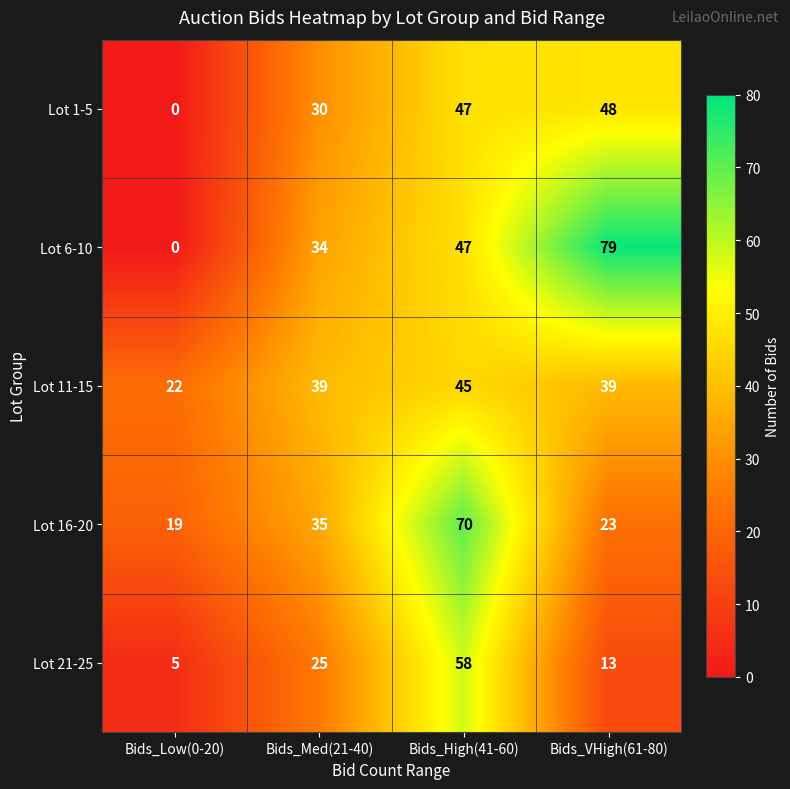

Reading left to right, what are all the values shown in this chart?

Lot 1-5: Bids_Low(0-20)=0	Bids_Med(21-40)=30	Bids_High(41-60)=47	Bids_VHigh(61-80)=48
Lot 6-10: Bids_Low(0-20)=0	Bids_Med(21-40)=34	Bids_High(41-60)=47	Bids_VHigh(61-80)=79
Lot 11-15: Bids_Low(0-20)=22	Bids_Med(21-40)=39	Bids_High(41-60)=45	Bids_VHigh(61-80)=39
Lot 16-20: Bids_Low(0-20)=19	Bids_Med(21-40)=35	Bids_High(41-60)=70	Bids_VHigh(61-80)=23
Lot 21-25: Bids_Low(0-20)=5	Bids_Med(21-40)=25	Bids_High(41-60)=58	Bids_VHigh(61-80)=13